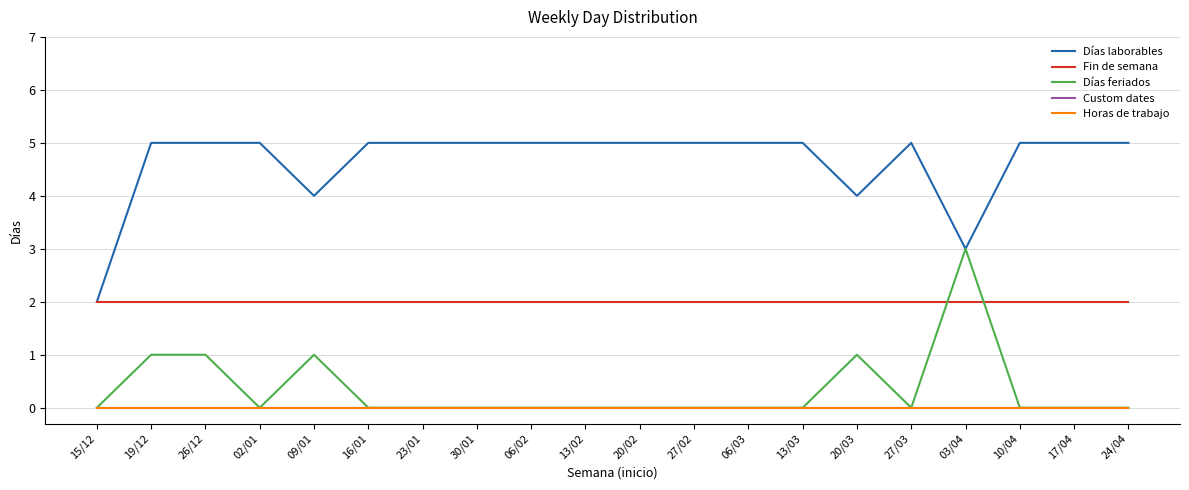

True or false: Días feriados and Custom dates cross at least once.

False